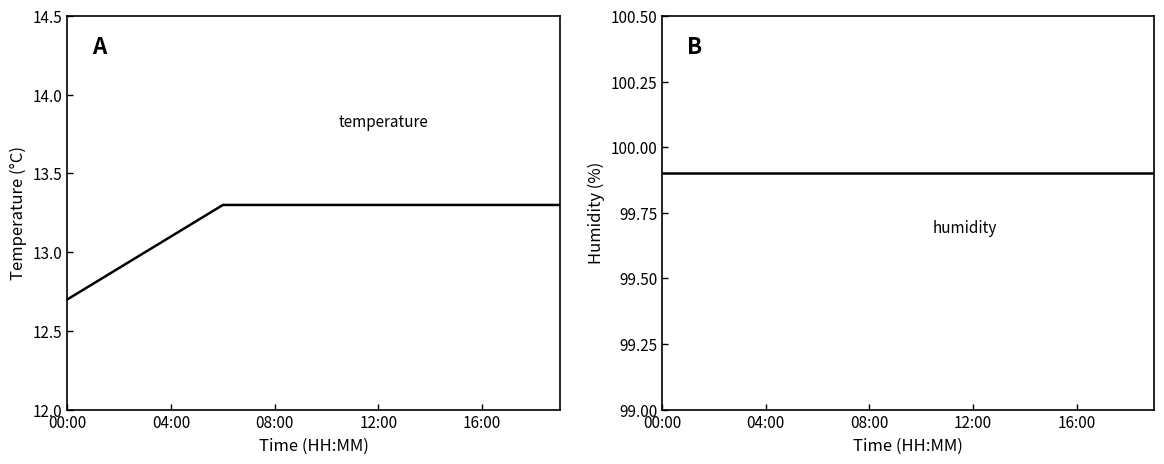

What is the maximum value for temperature?

13.3